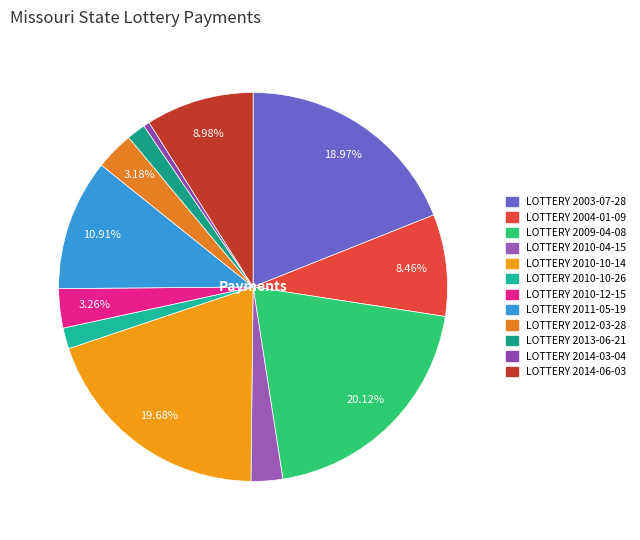

How many slices are in this pie chart?

12